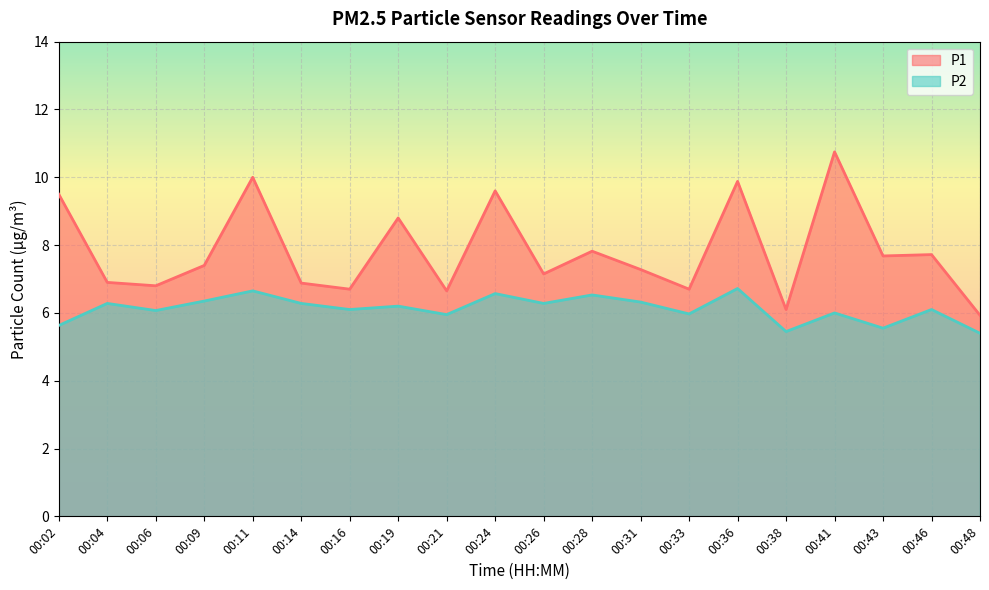

At which label is P2 closest to 6?

00:41